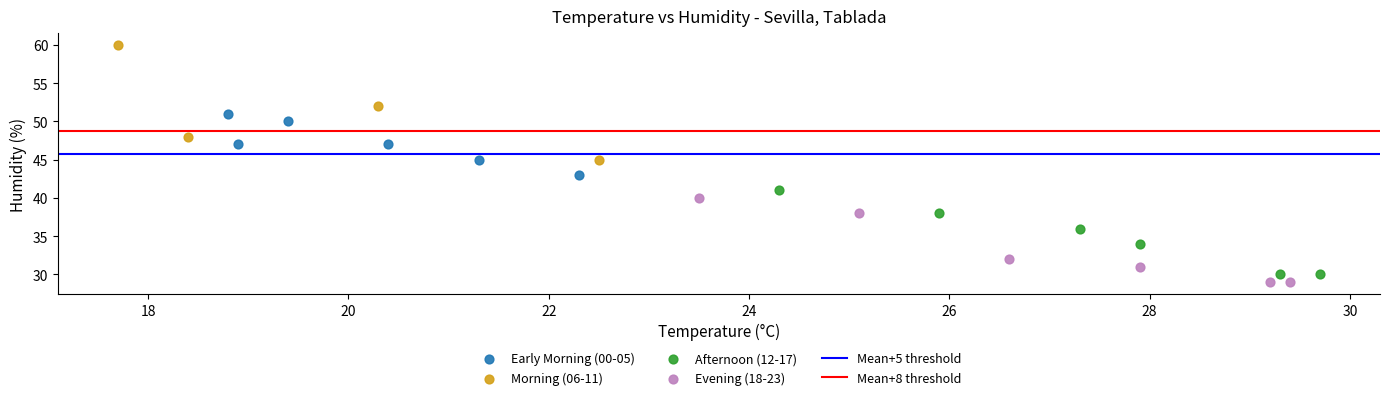

Which series contains the highest Y value?

Morning (06-11)